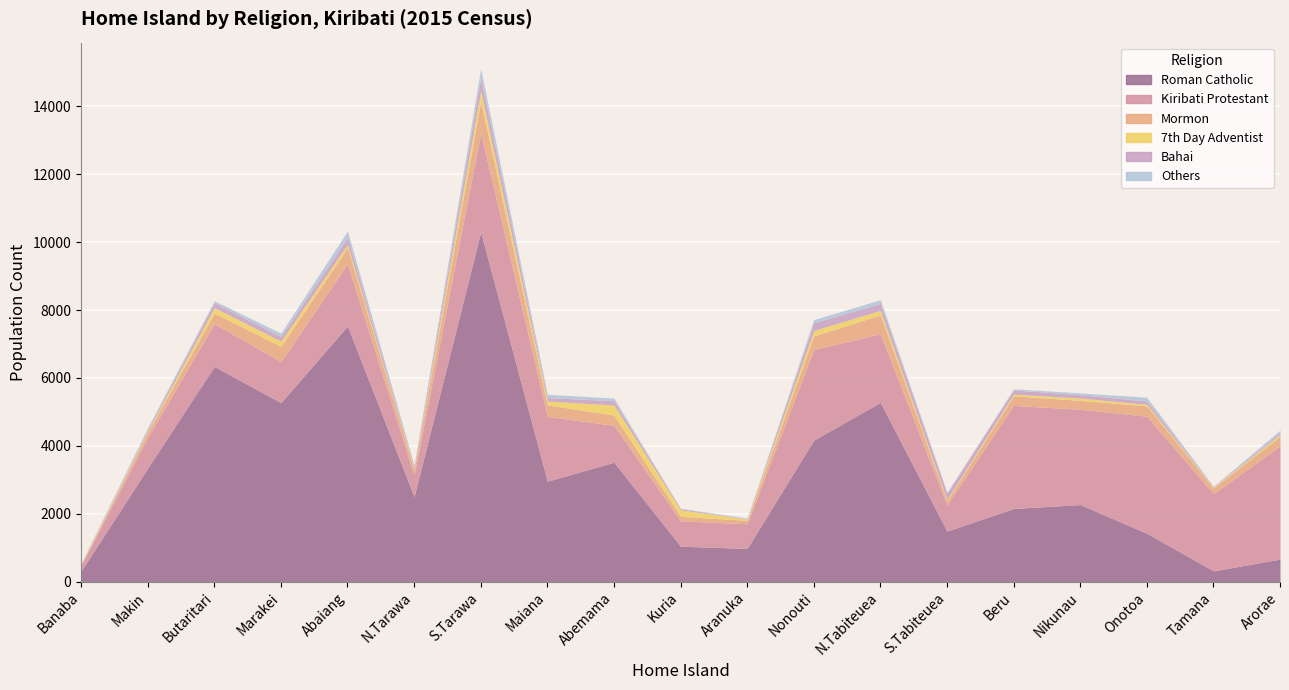

Between Marakei and Maiana, which is larger?

Marakei